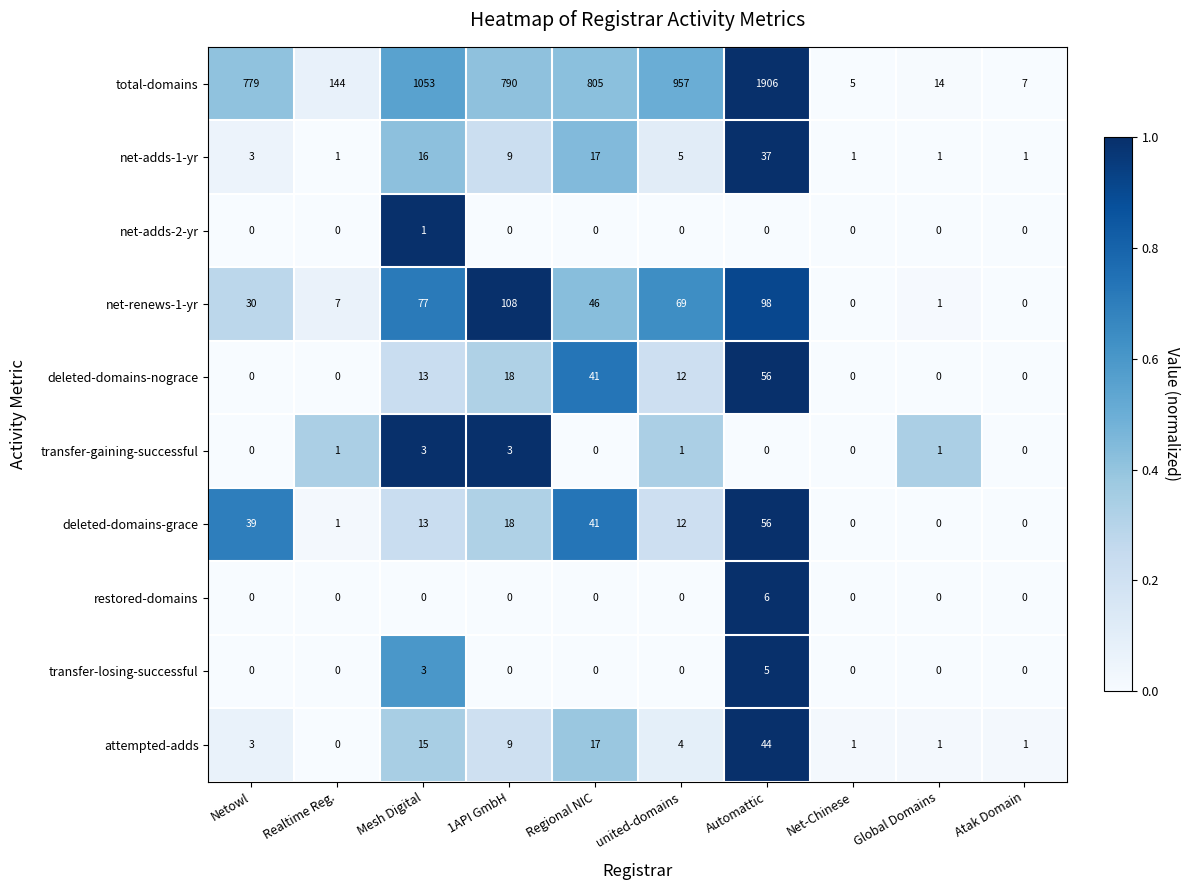

Which series has the widest spread of values?

total-domains